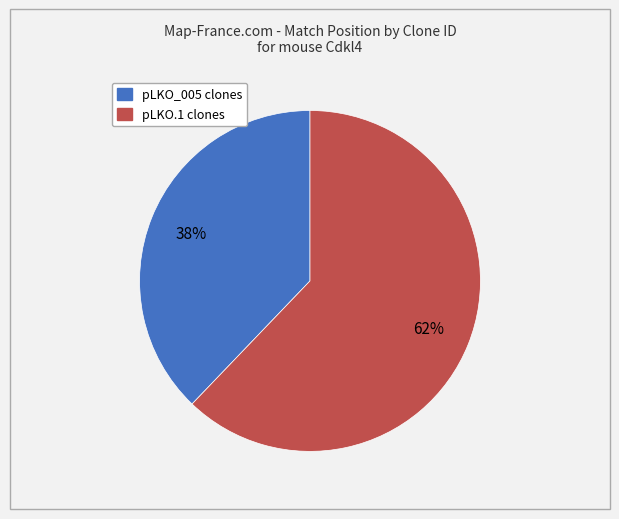

To the nearest percent, what is the difference between the largest and smallest slice percentages?

24%